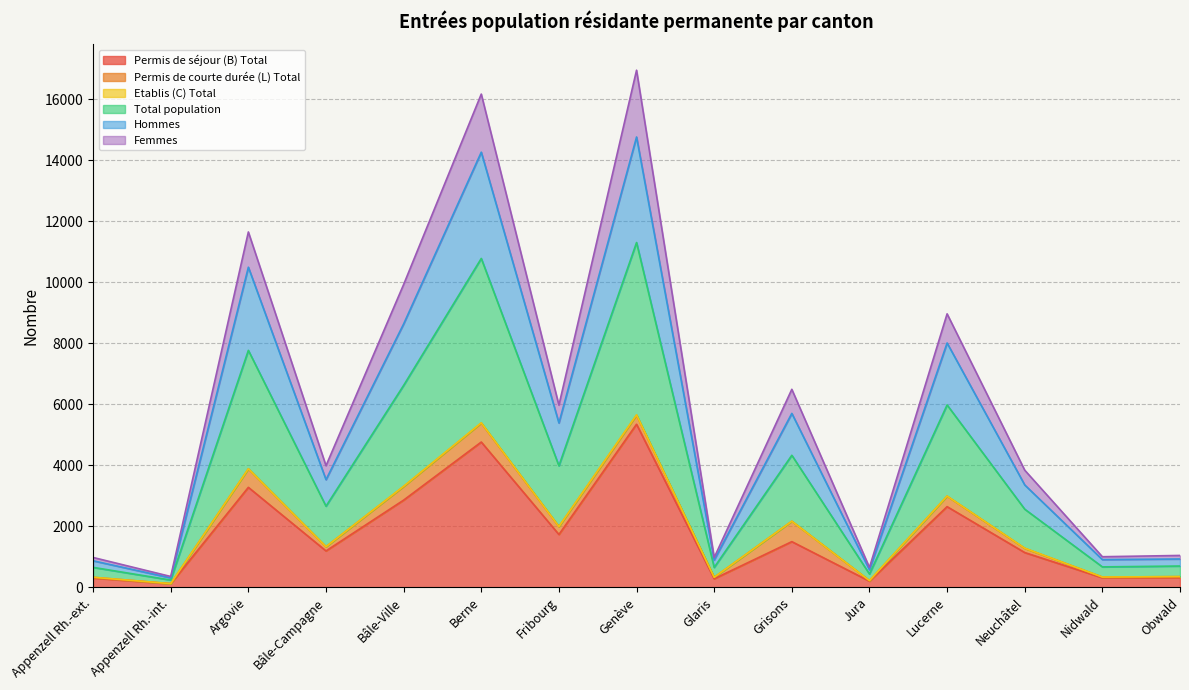

Where does the Total population series first go above 1328?

Argovie